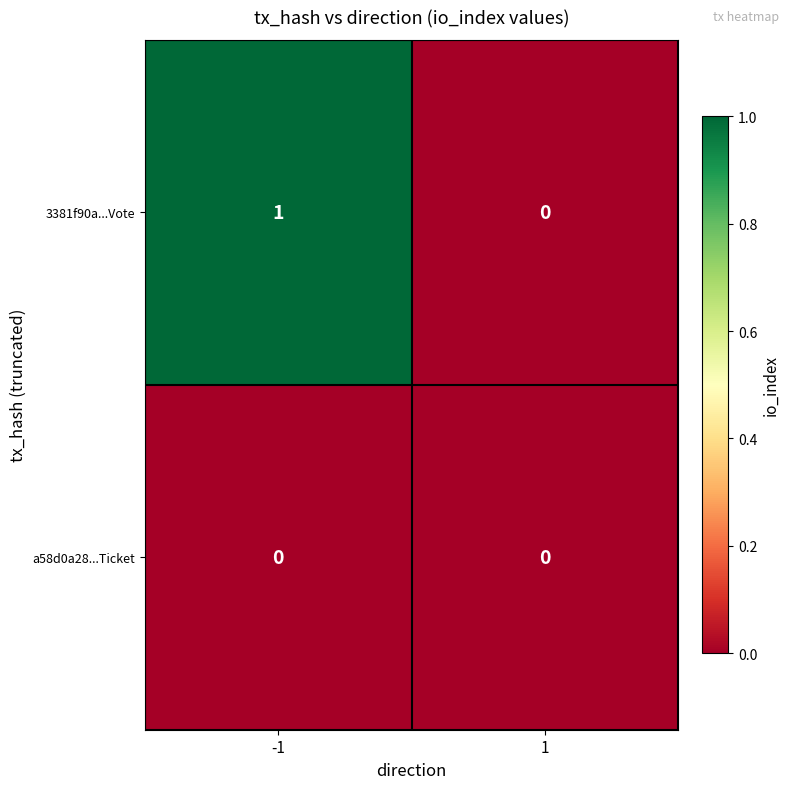

Rank the categories by 3381f90a...Vote value from highest to lowest.

-1, 1